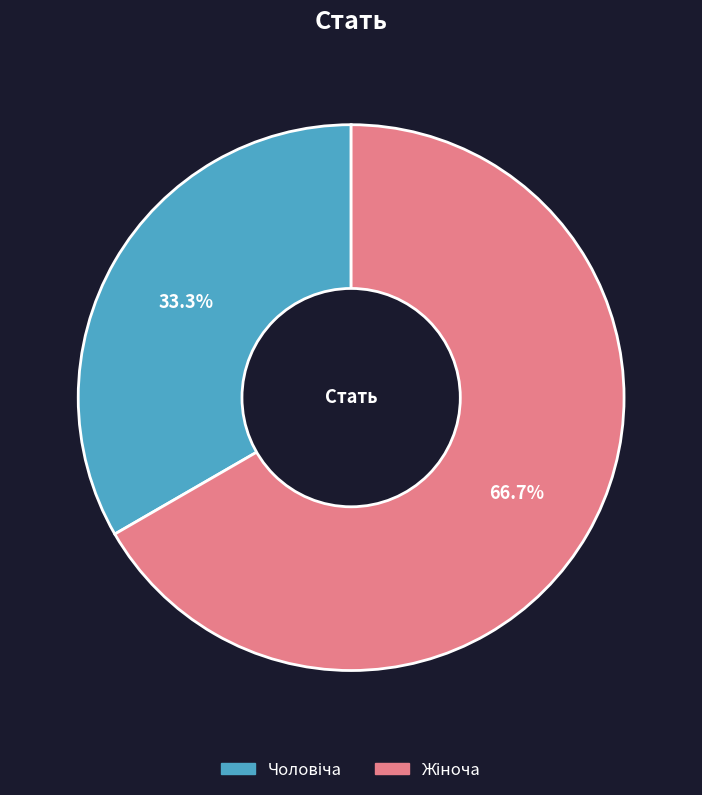

Does any single category account for the majority?

Yes